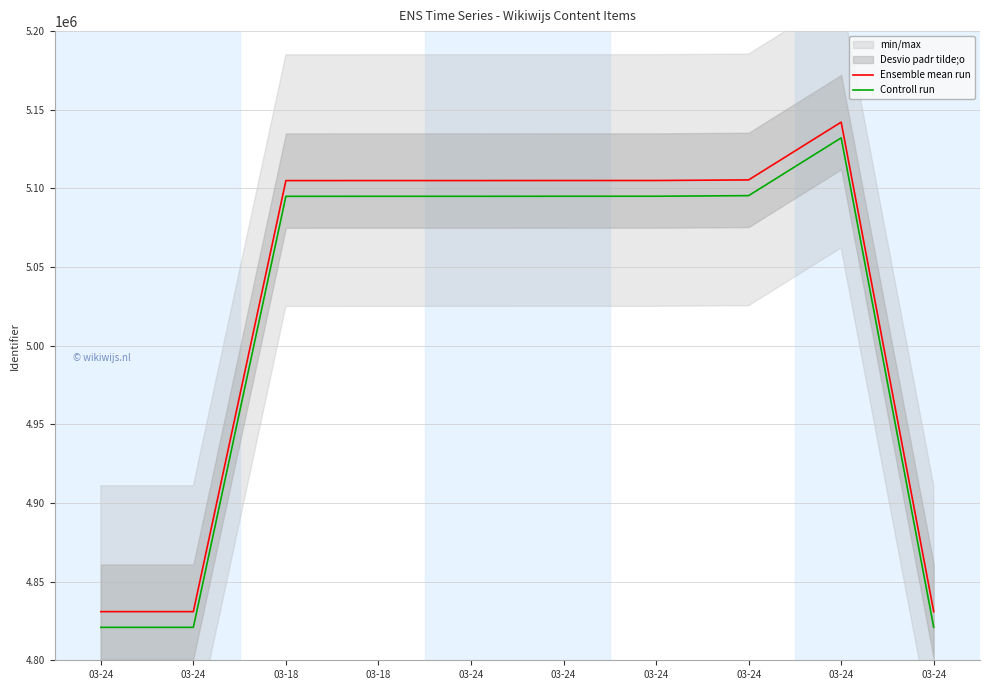

List the series in order of their overall mean, highest first.

Ensemble mean run, Controll run